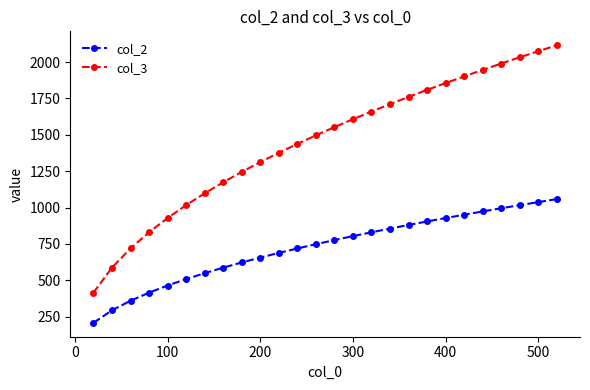

What is the value of the col_3 point at the 7th from the left?

1098.0